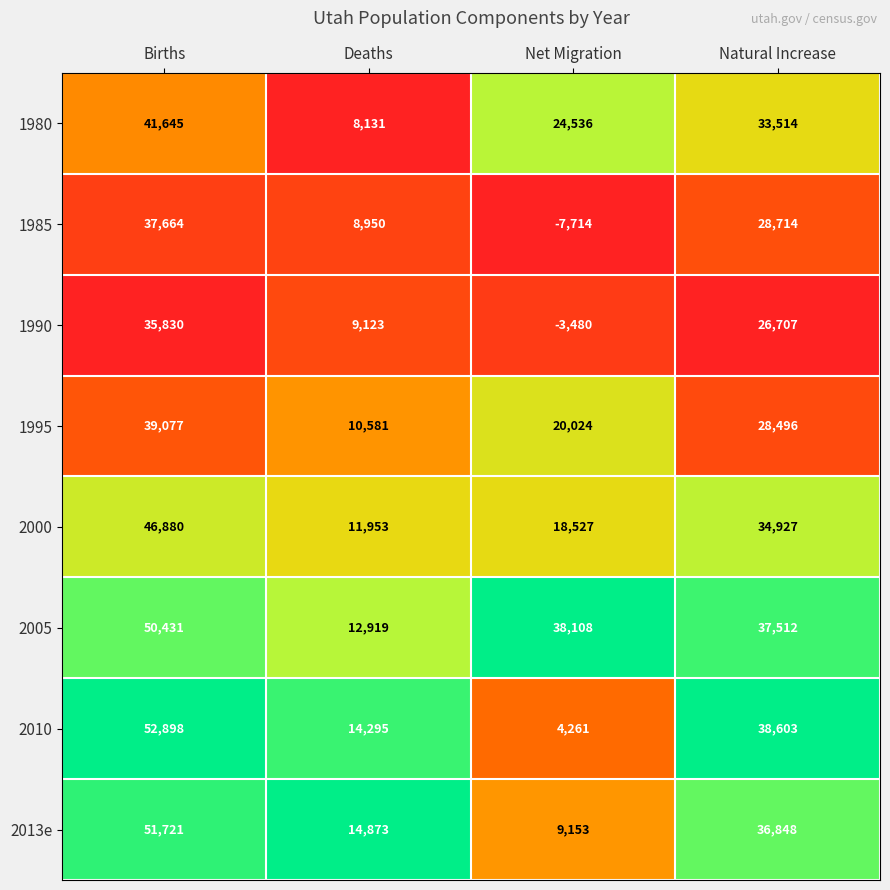

At which category is the sum across all series the highest?

Births